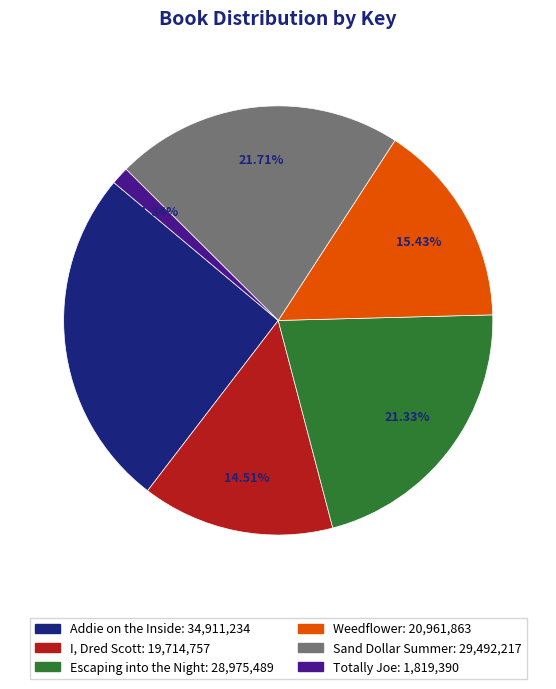

To the nearest percent, what percentage of the pie is Sand Dollar Summer?

22%